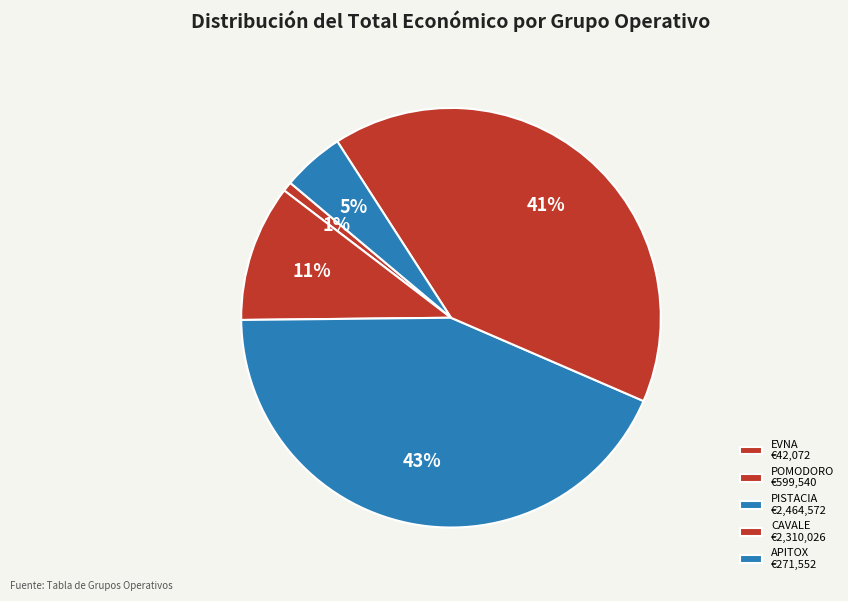

Rank the categories by value from lowest to highest.

EVNA, APITOX, POMODORO, CAVALE, PISTACIA